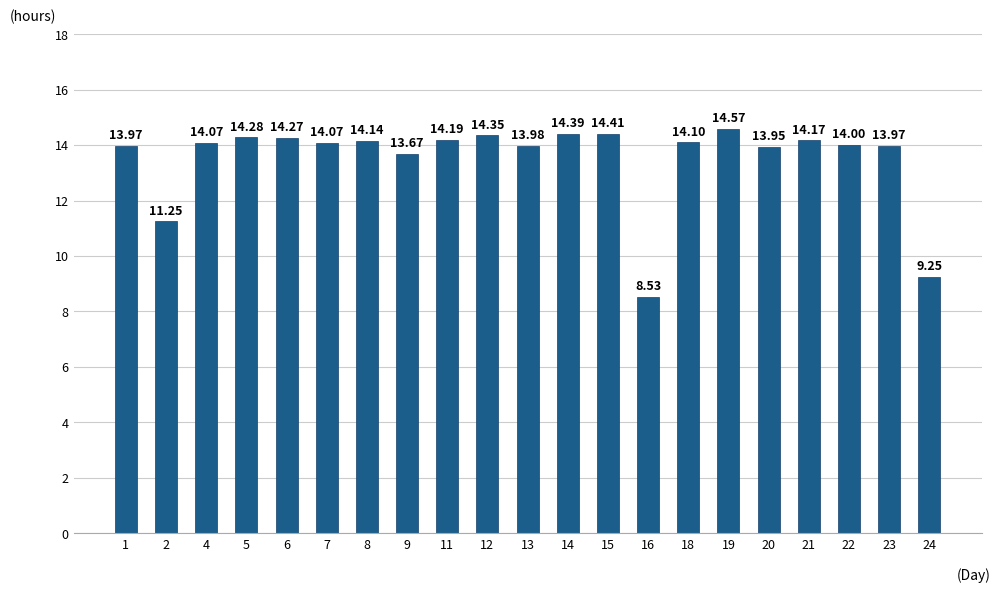

The chart shows a value of 14.4 at 15. True or false?

True